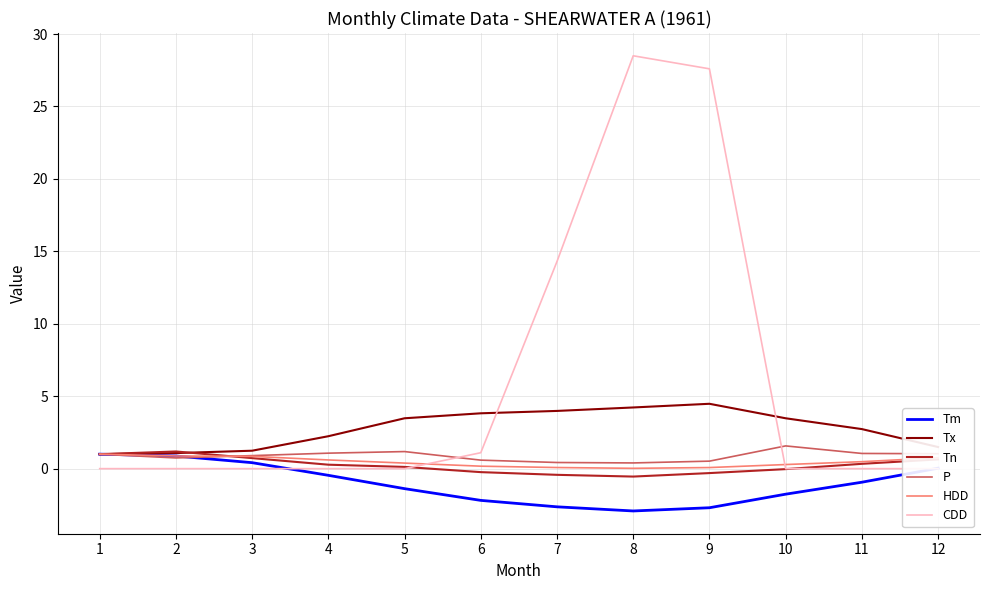

Which category has the lowest value in the Tx series?

1